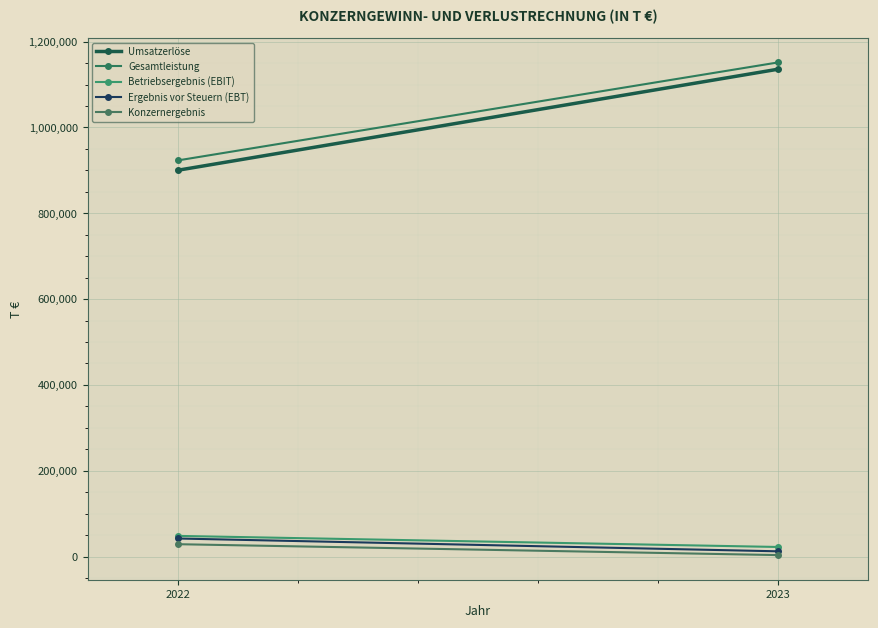

How many lines are shown in the chart?

5